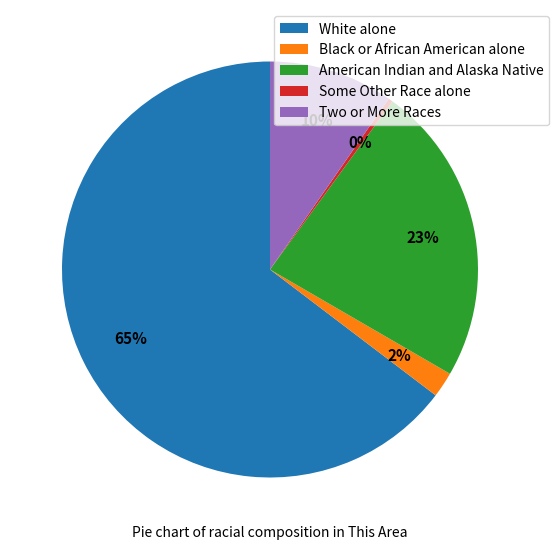

To the nearest percent, what is the average slice percentage?

20%